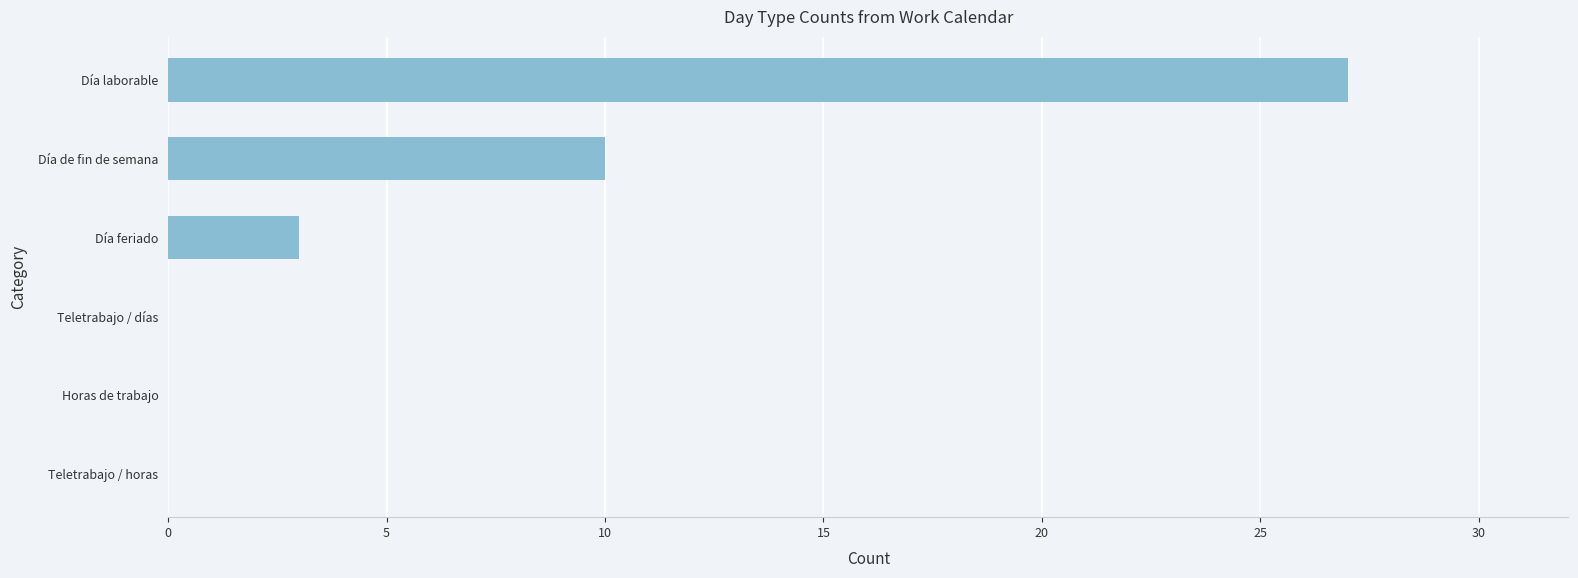

What is the sum of the values at Día laborable and Teletrabajo / días?

27